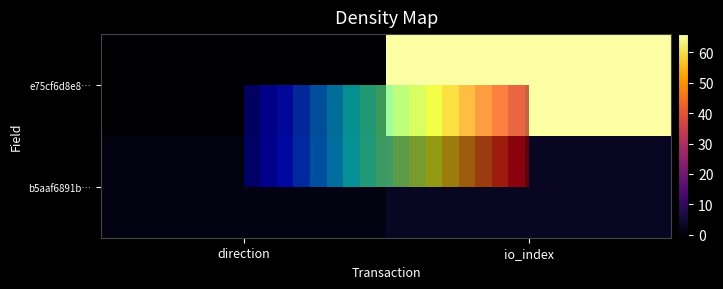

What is the approximate value of b5aaf6891b… at io_index?

3